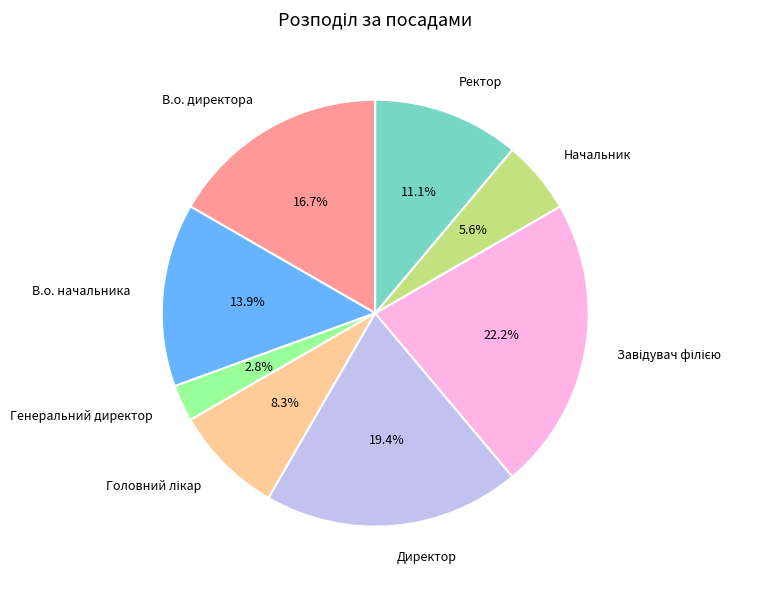

The Директор slice represents 7% of the pie. True or false?

False